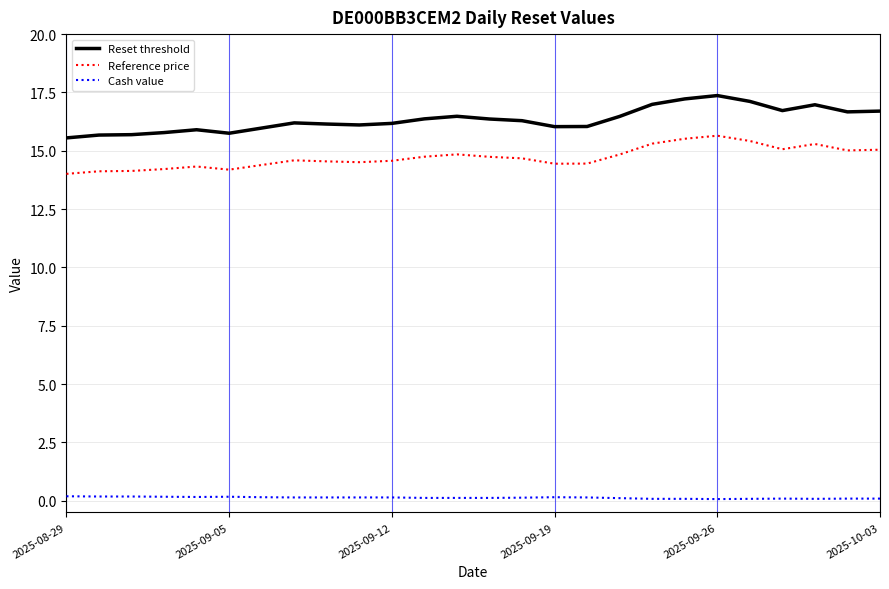

Which series has the widest spread of values?

Reset threshold